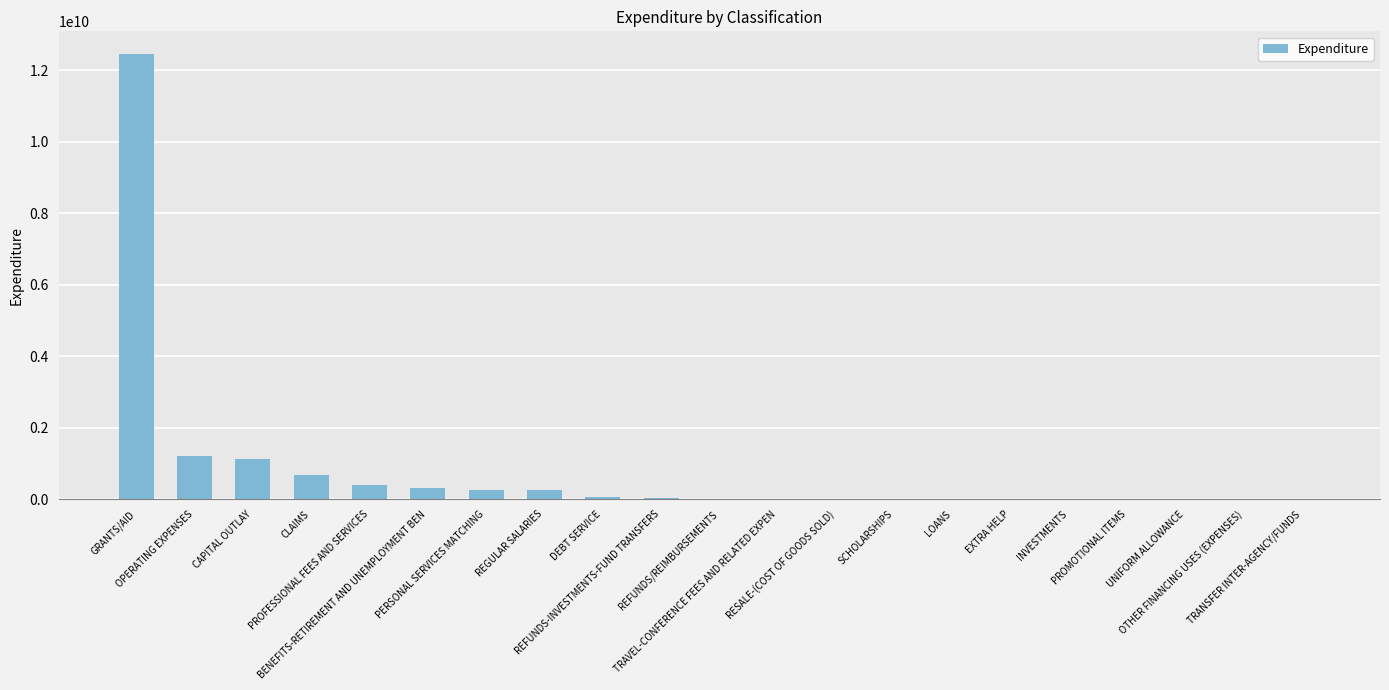

What is the sum of all values?

16799675488.6